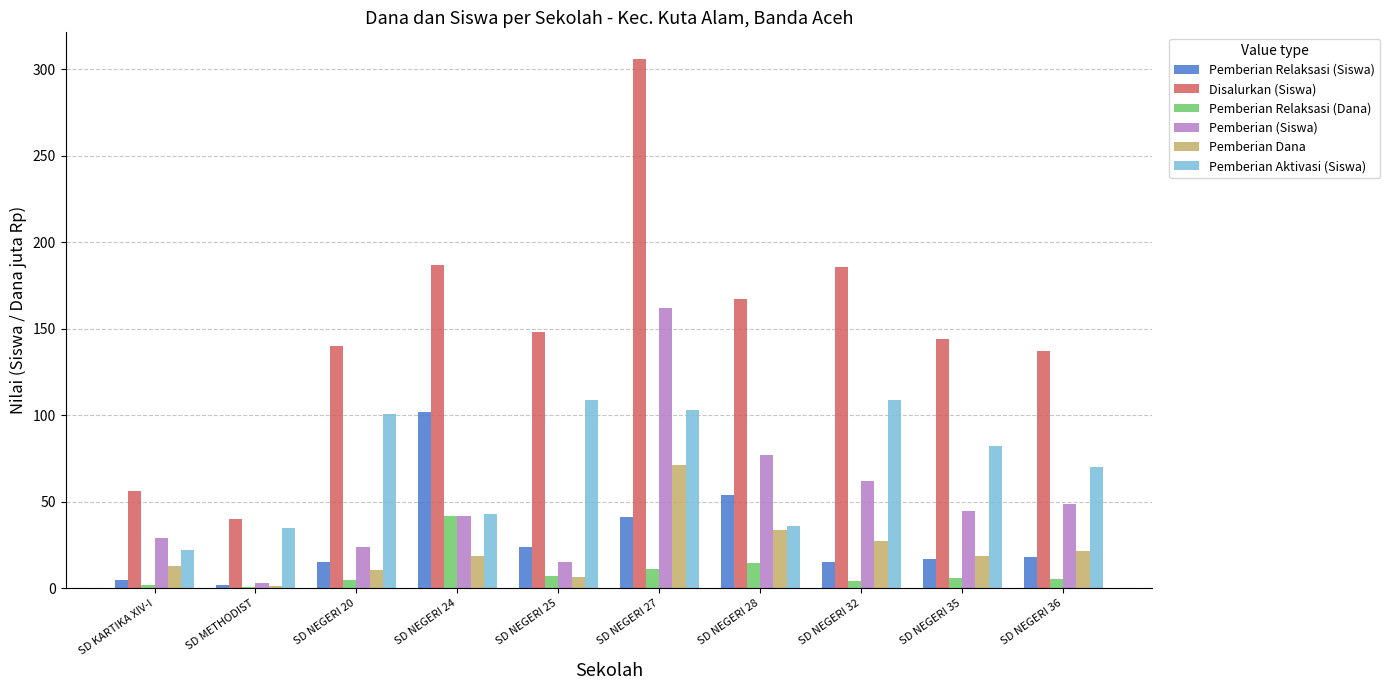

Which label corresponds to the largest value in the chart?

SD NEGERI 27